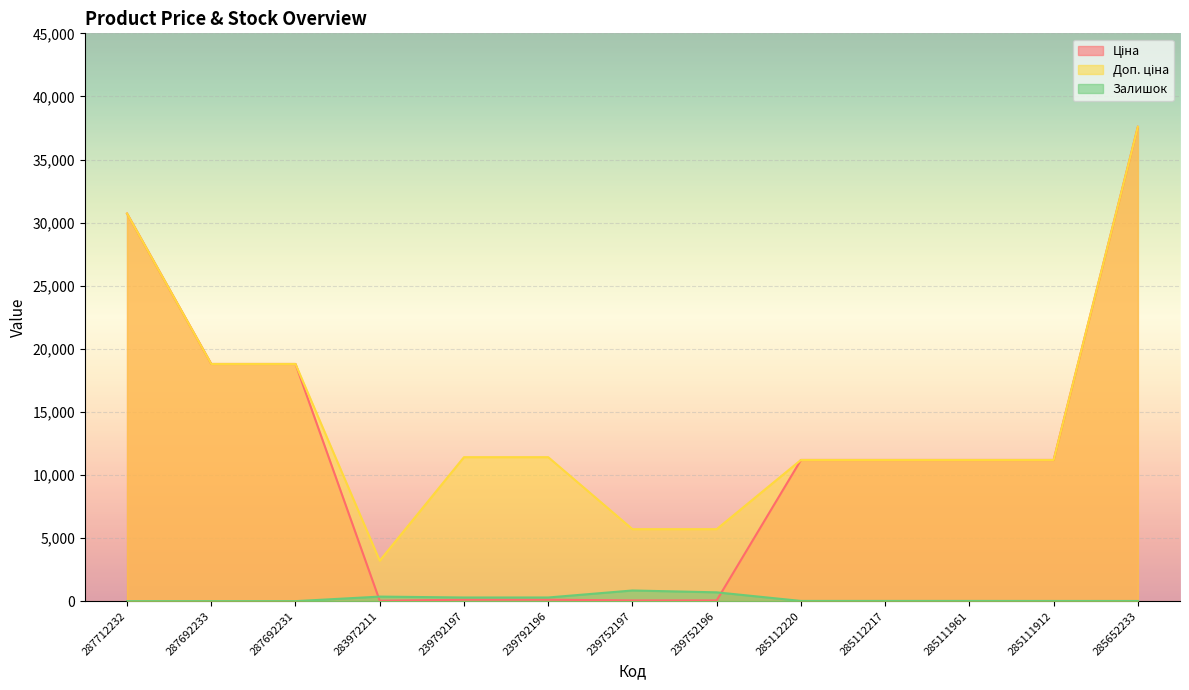

Which category has the highest value across all series?

285652233